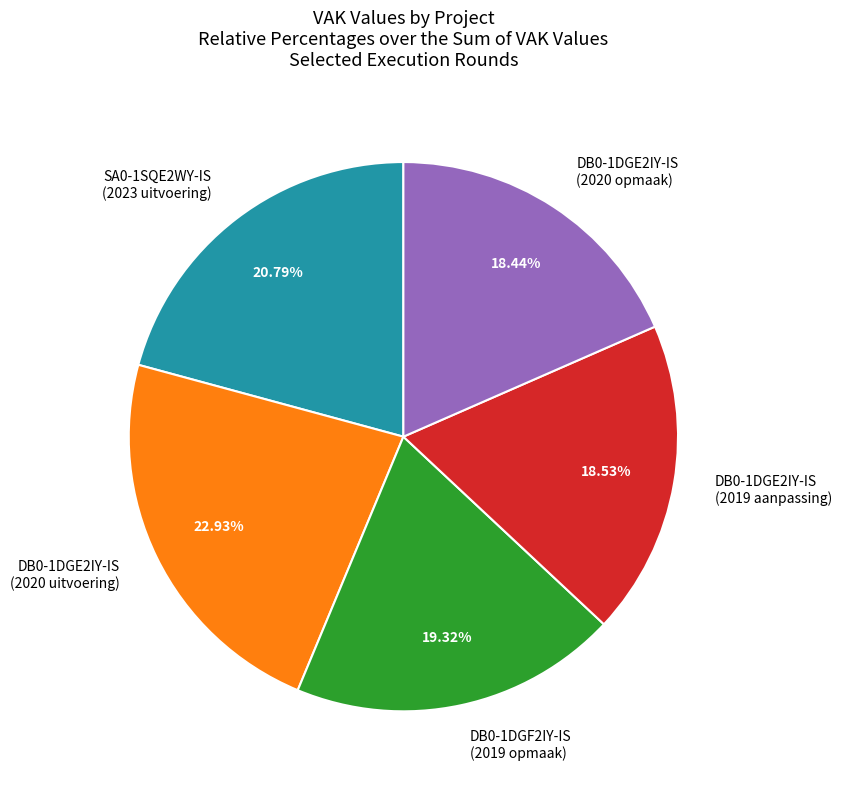

Approximately how many times larger is the value at DB0-1DGE2IY-IS (2020 opmaak) compared to DB0-1DGE2IY-IS (2019 aanpassing)?

1.0